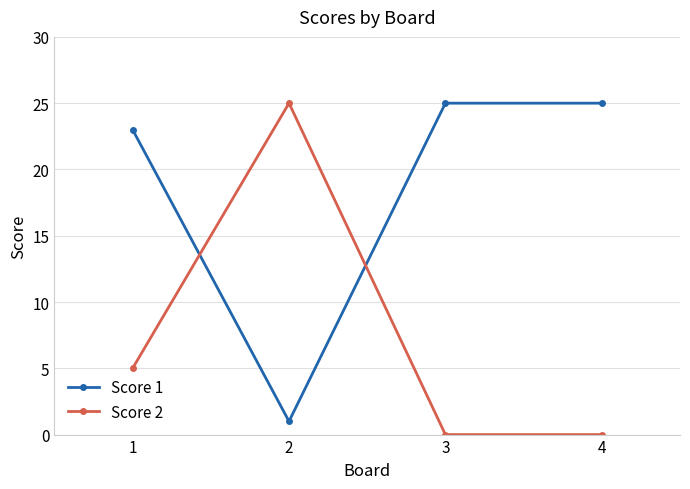

Reading right to left, transcribe all the data shown in this chart.

Score 1: 25	25	1	23
Score 2: 0	0	25	5